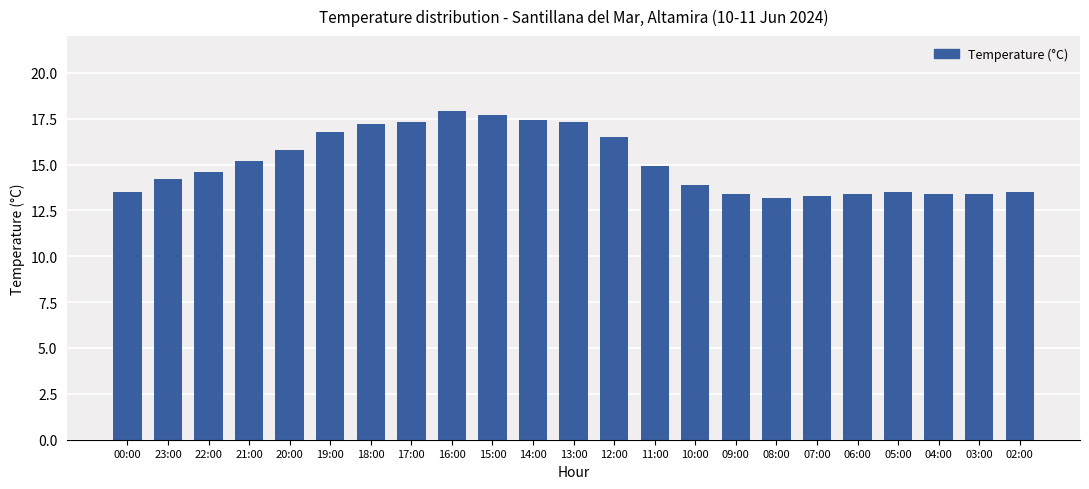

What is the smallest value displayed?

13.2